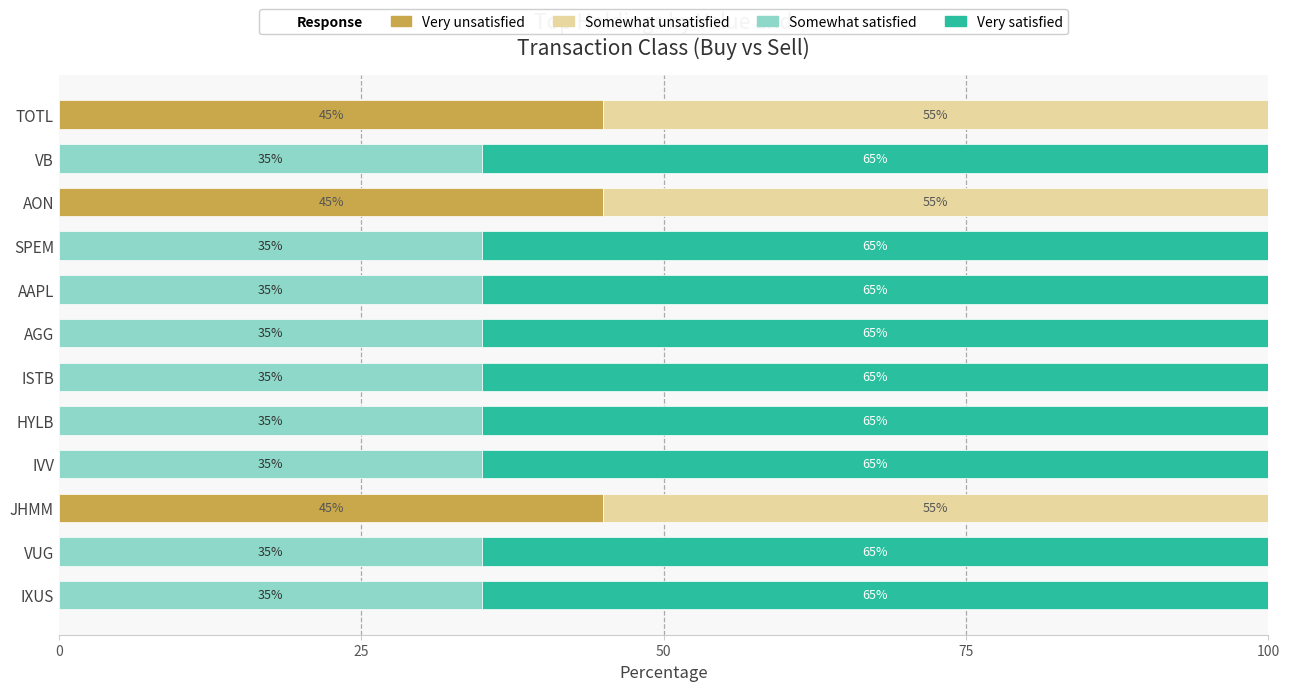

How many Very unsatisfied values are between 0 and 45?

12